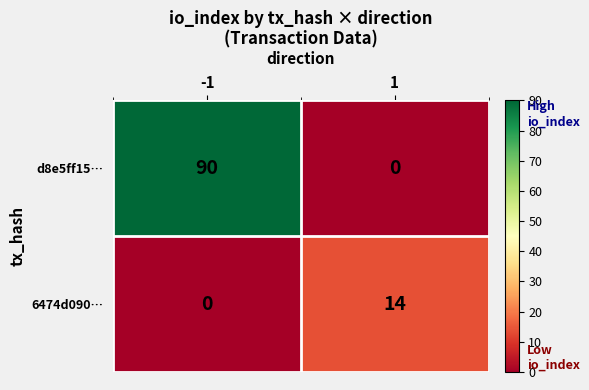

At how many categories does at least one series exceed 49?

1